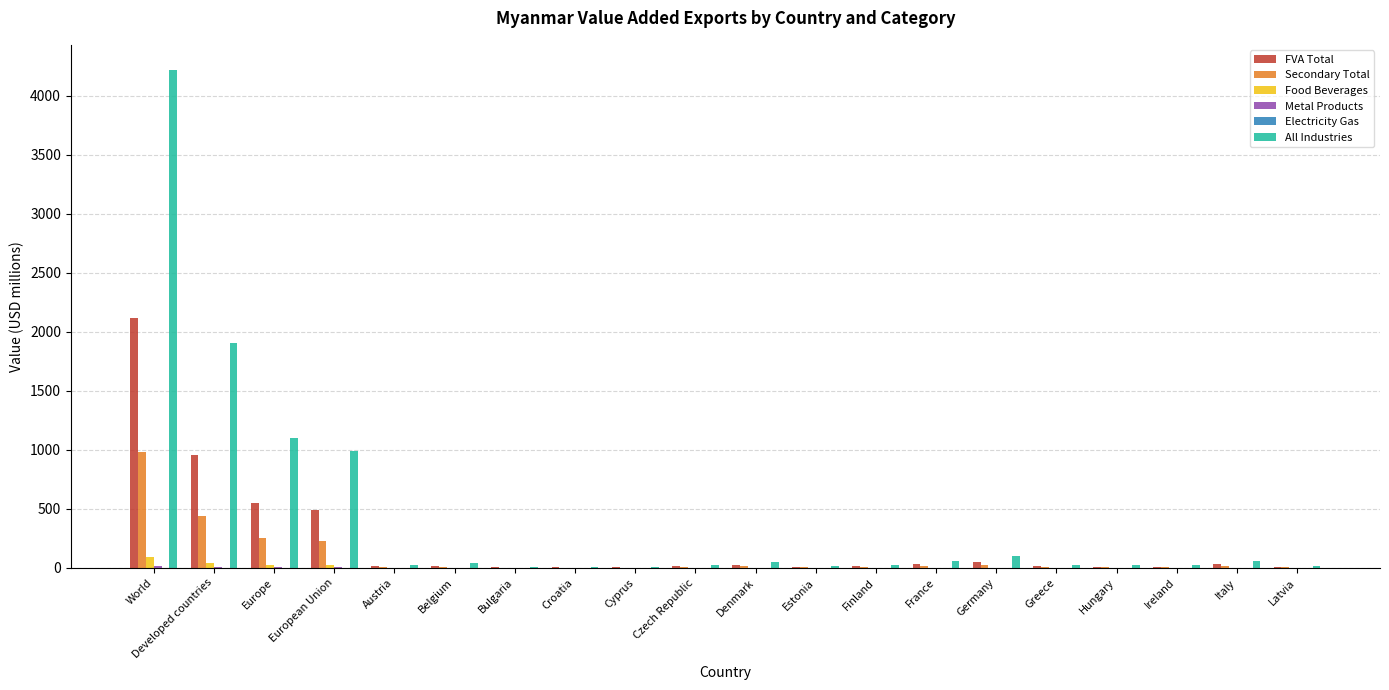

Read the Food Beverages value at Finland.

0.6